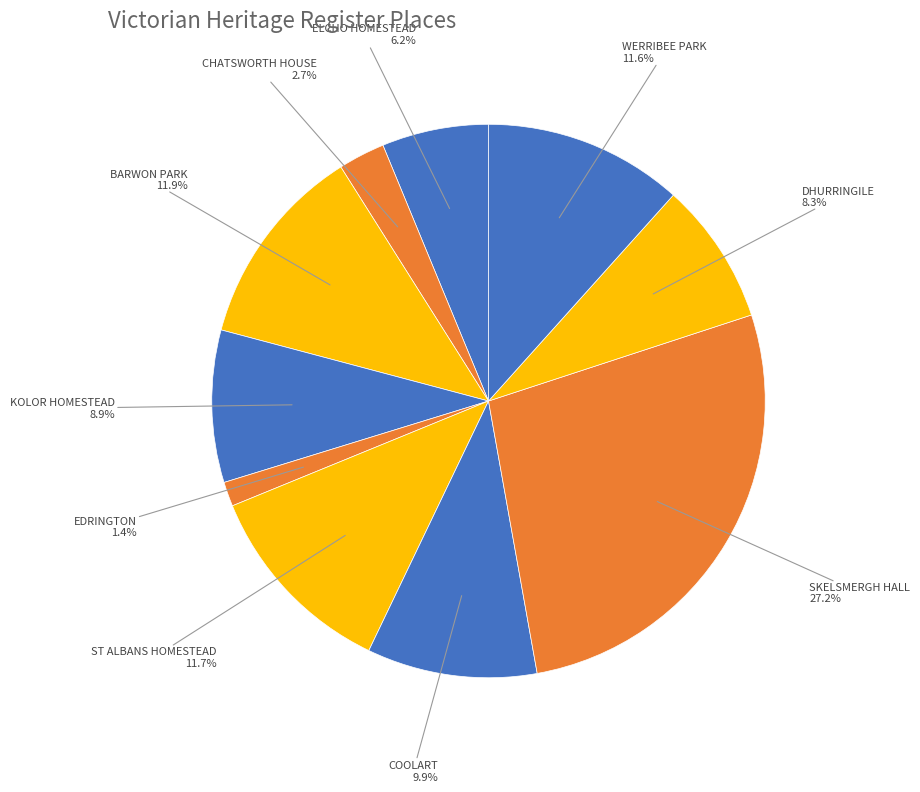

Count the number of slices in the pie.

10